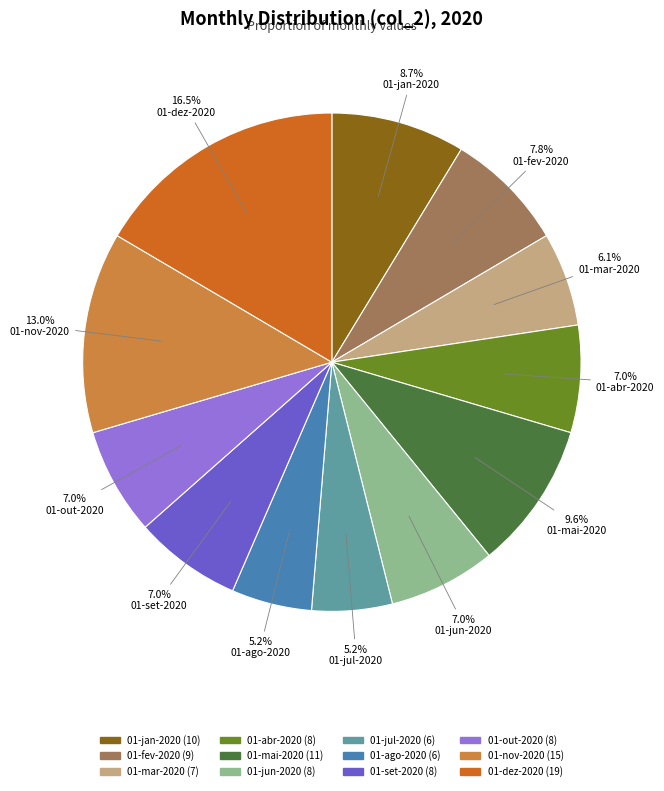

Do 01-jun-2020 and 01-fev-2020 together represent more than half of the pie?

No